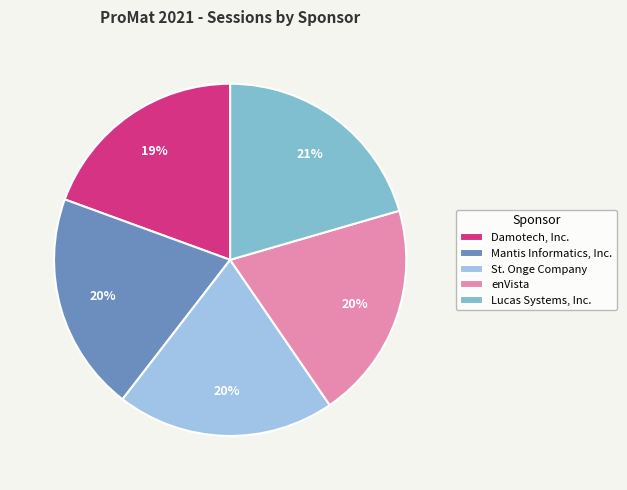

Combined, do Mantis Informatics, Inc. and St. Onge Company account for over 50%?

No